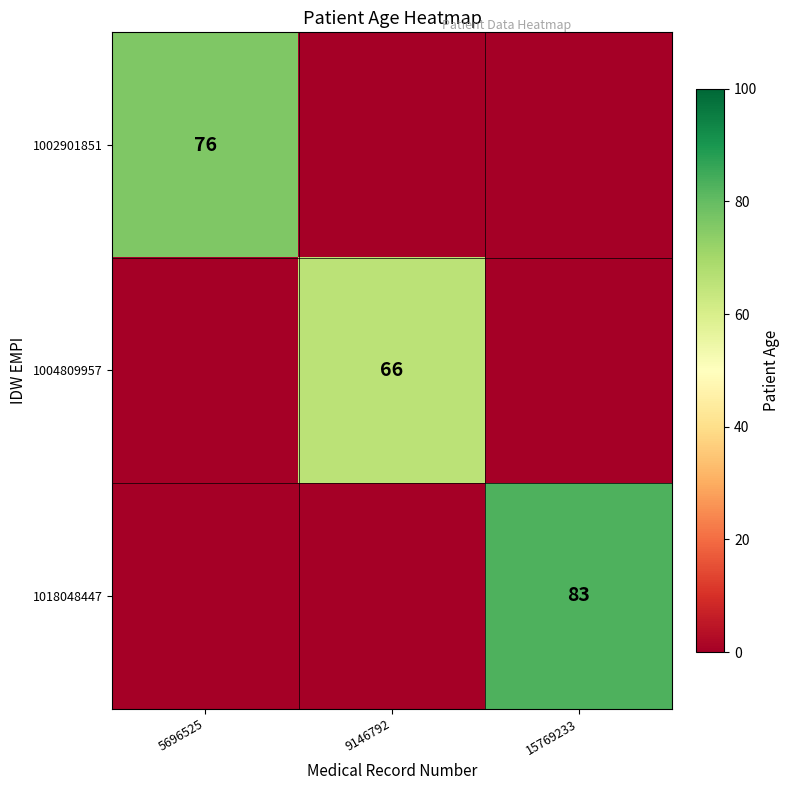

True or false: 1018048447 has a value of 135 at 15769233.

False